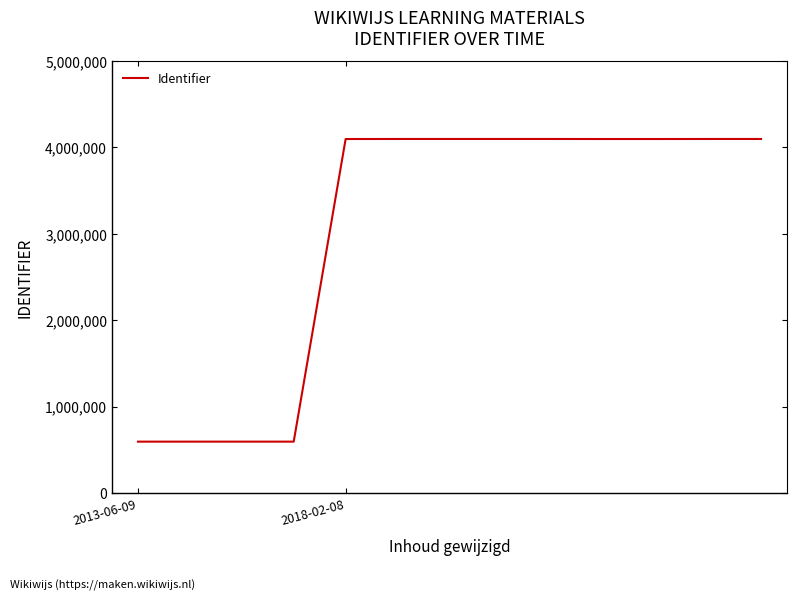

What is the difference between the maximum and minimum values?

3501043